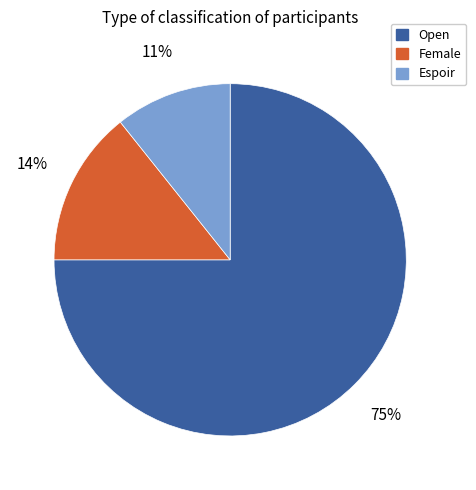

Which category has the biggest portion of the pie?

Open